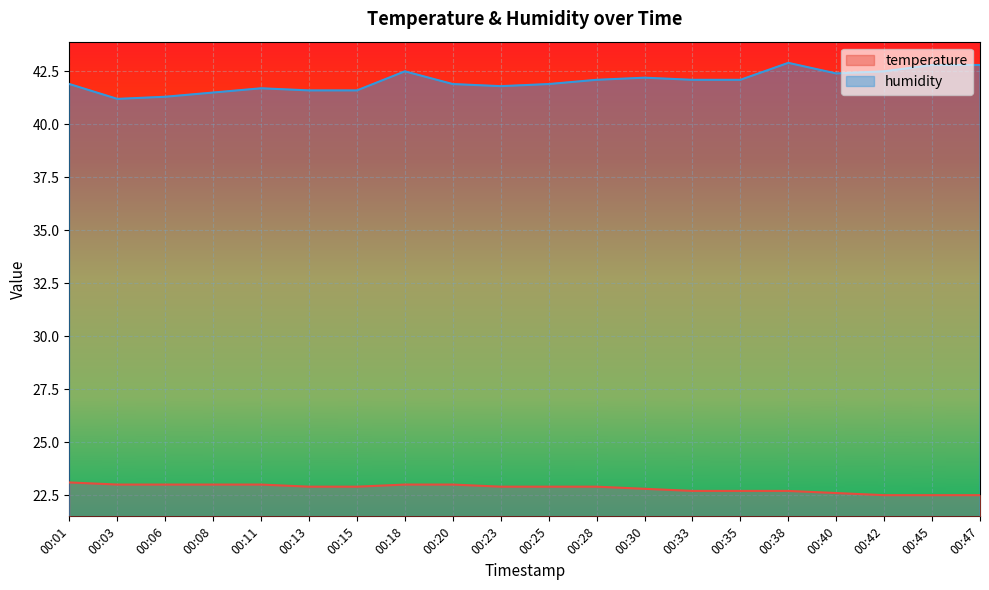

What is the greatest value displayed?

42.9